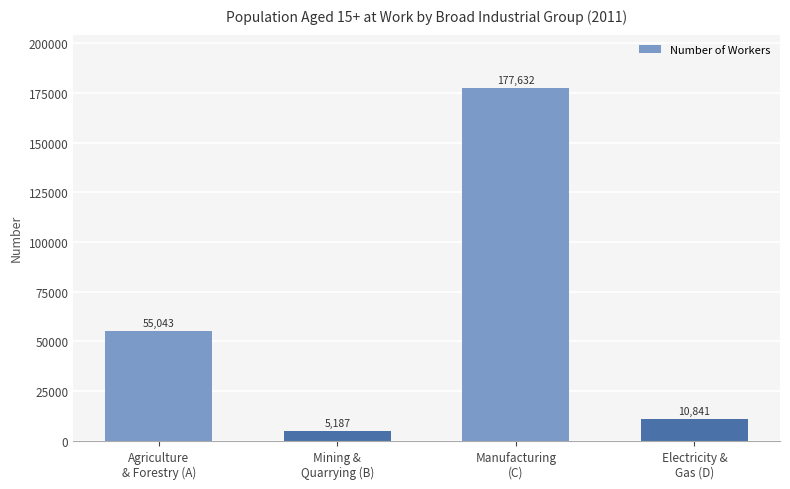

Does the chart contain any negative values?

No